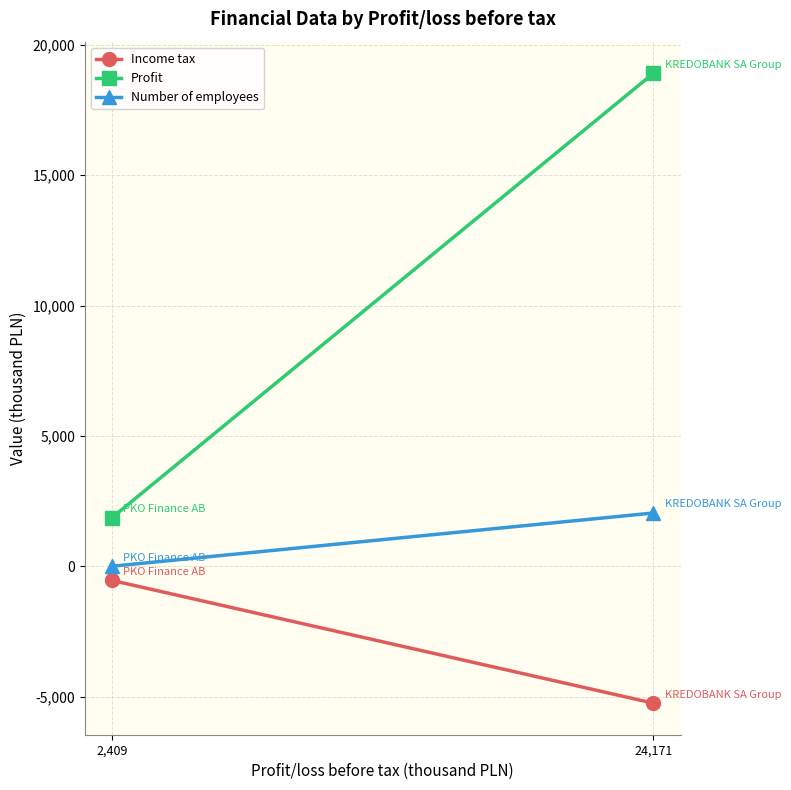

At which label does Income tax reach its minimum?

24,171